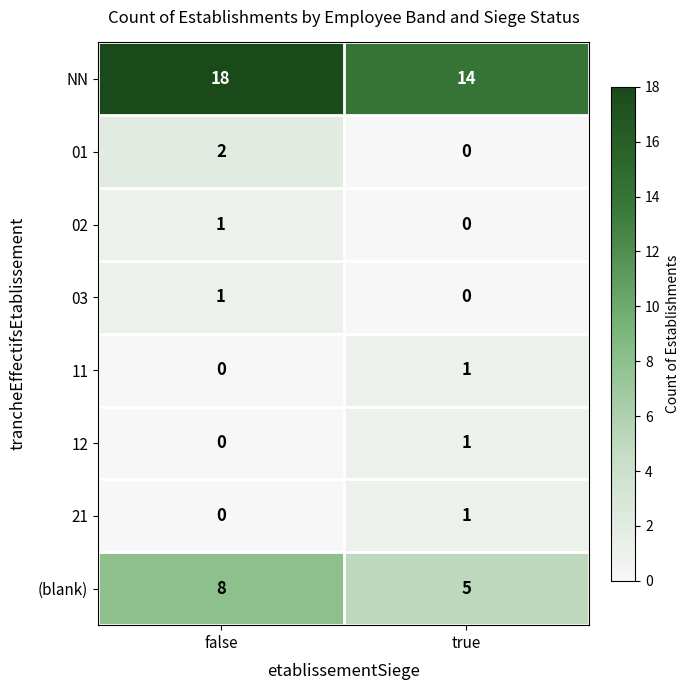

What is the total value across all series at false?

30